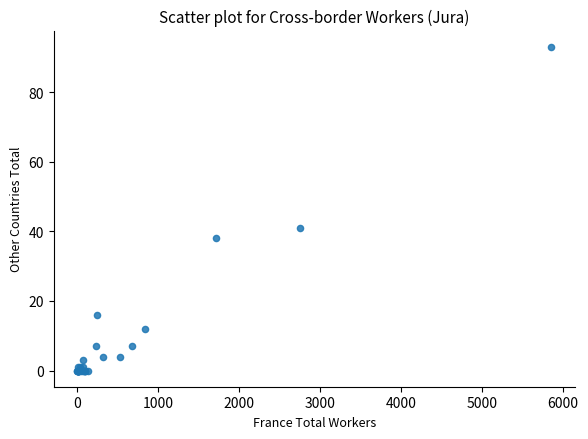

What Y value in the scatter plot is closest to 46?

41